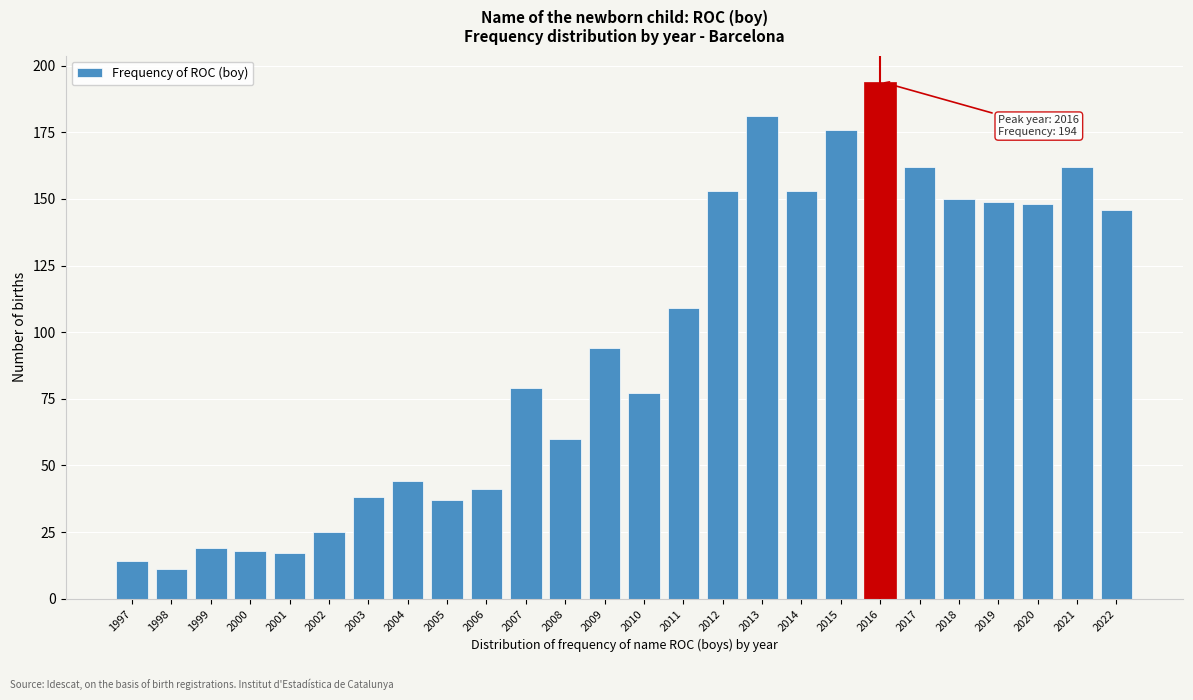

Reading left to right, extract all data points from this chart.

14	11	19	18	17	25	38	44	37	41	79	60	94	77	109	153	181	153	176	194	162	150	149	148	162	146